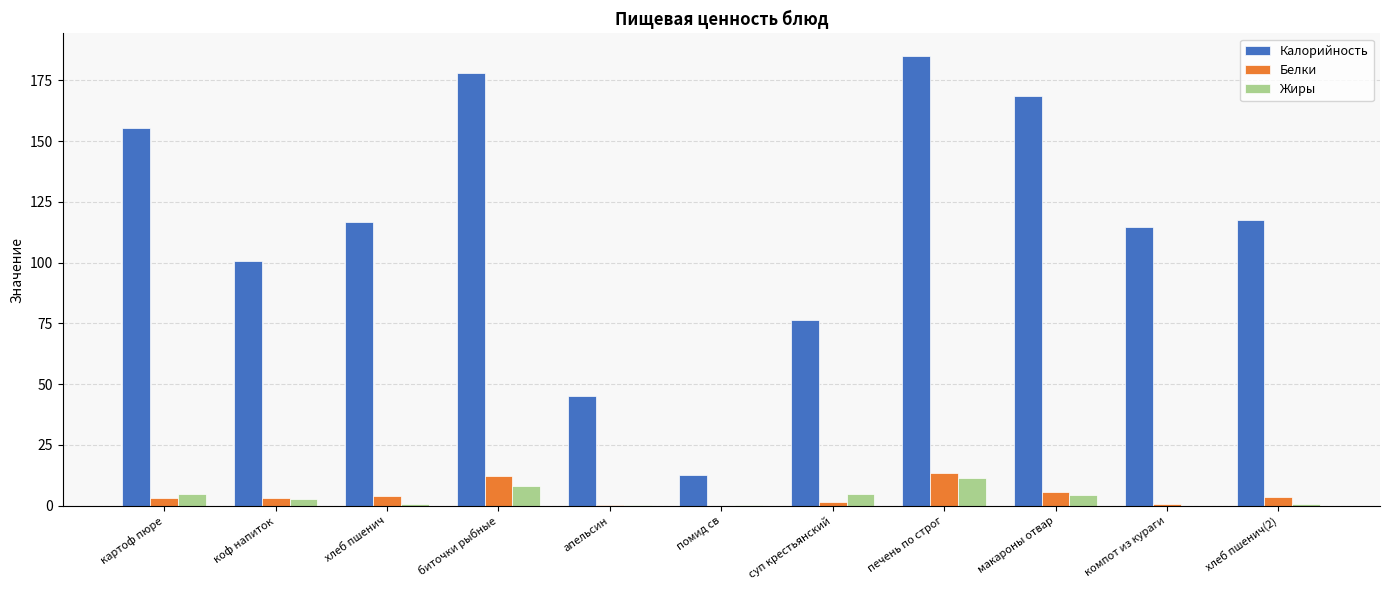

What is the highest value of the Жиры series?

11.2